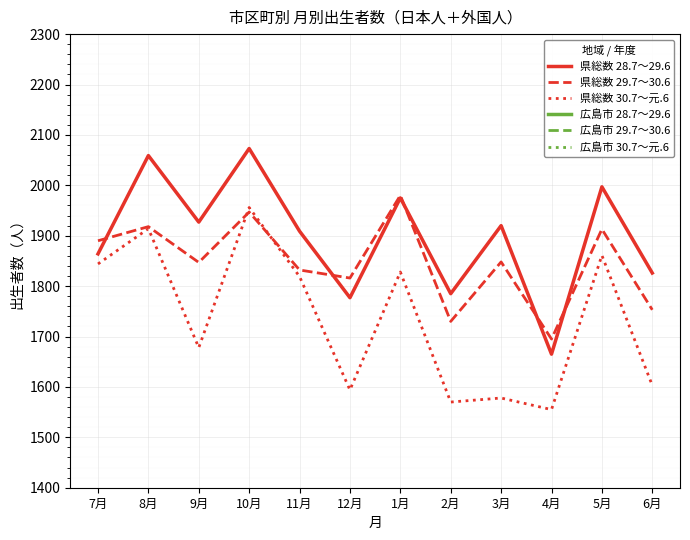

Does the chart display data point markers on the line(s)?

No